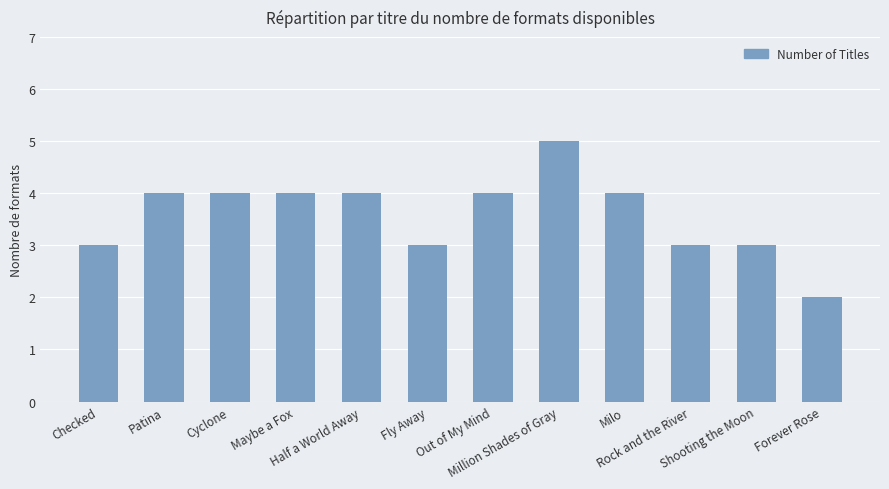

Approximately how many times larger is the value at Cyclone compared to Patina?

1.0